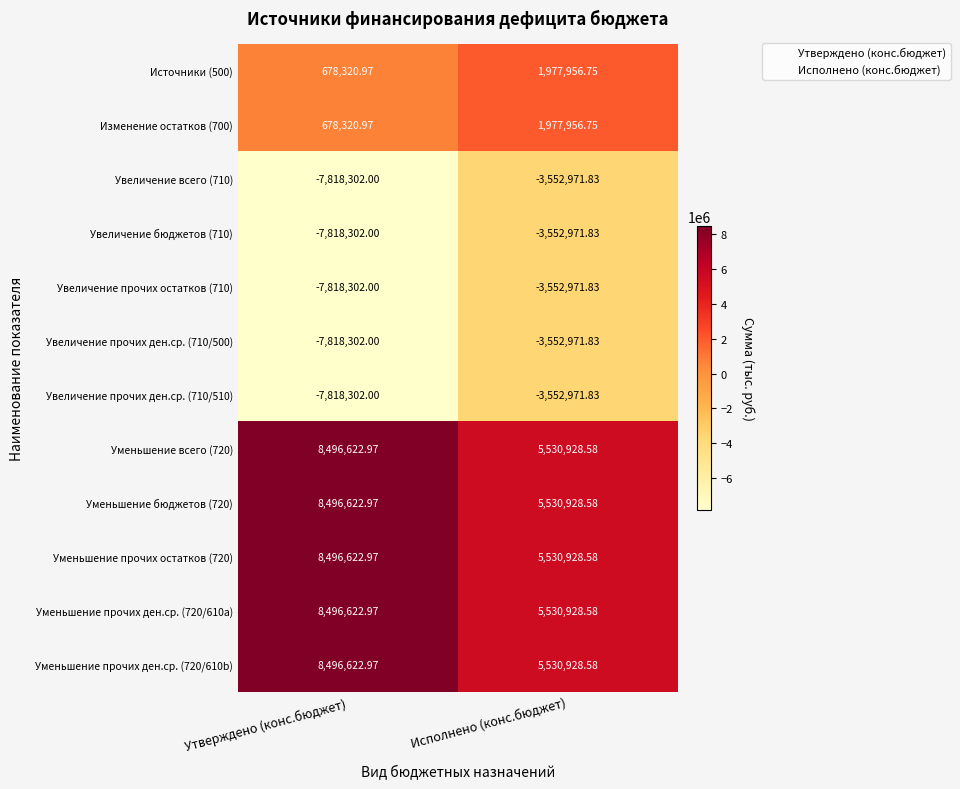

Which label corresponds to the smallest value in the chart?

Утверждено (конс.бюджет)